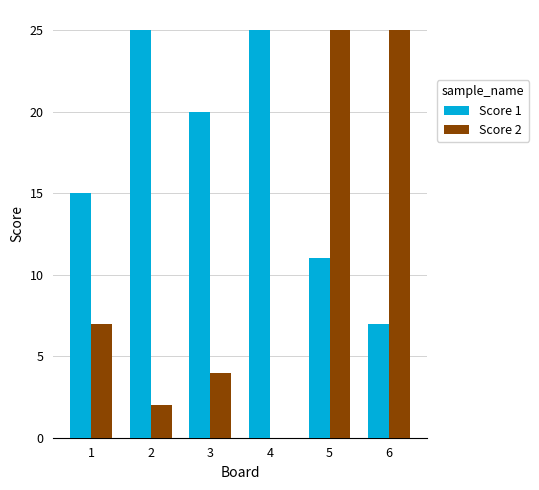

Is it true that Score 2 equals 44 at 5?

False